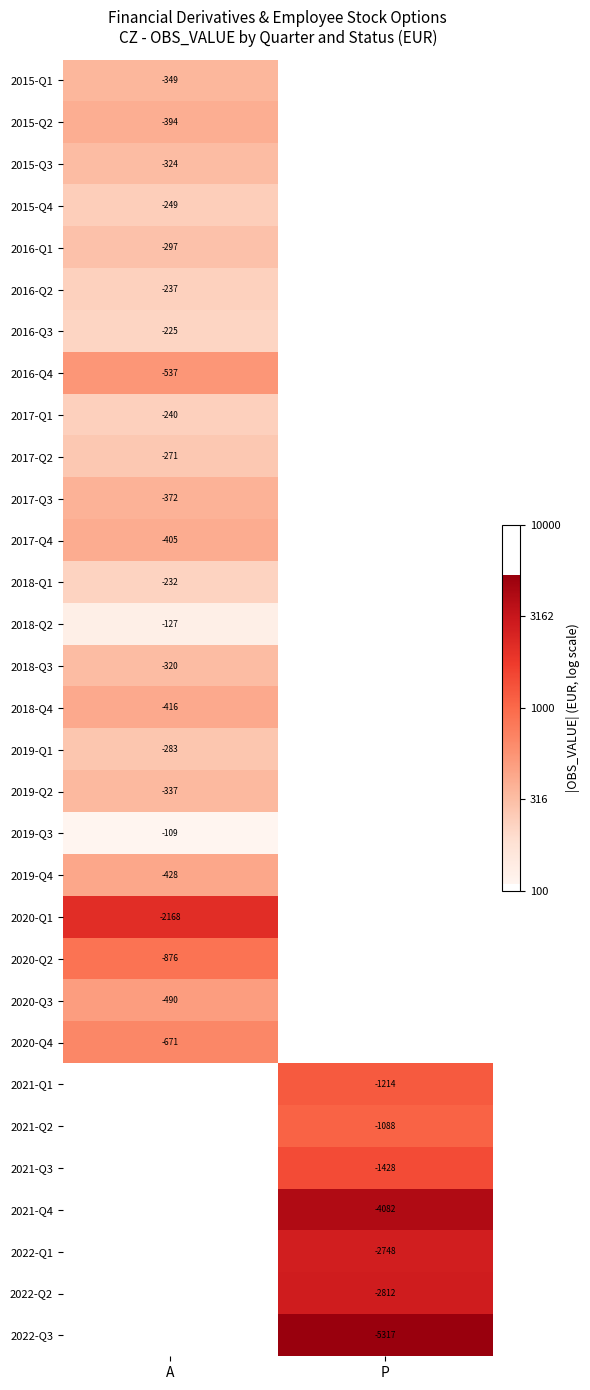

Rank the series by their maximum value, from lowest to highest.

2019-Q3, 2018-Q2, 2016-Q3, 2018-Q1, 2016-Q2, 2017-Q1, 2015-Q4, 2017-Q2, 2019-Q1, 2016-Q1, 2018-Q3, 2015-Q3, 2019-Q2, 2015-Q1, 2017-Q3, 2015-Q2, 2017-Q4, 2018-Q4, 2019-Q4, 2020-Q3, 2016-Q4, 2020-Q4, 2020-Q2, 2020-Q1, 2021-Q1, 2021-Q2, 2021-Q3, 2021-Q4, 2022-Q1, 2022-Q2, 2022-Q3